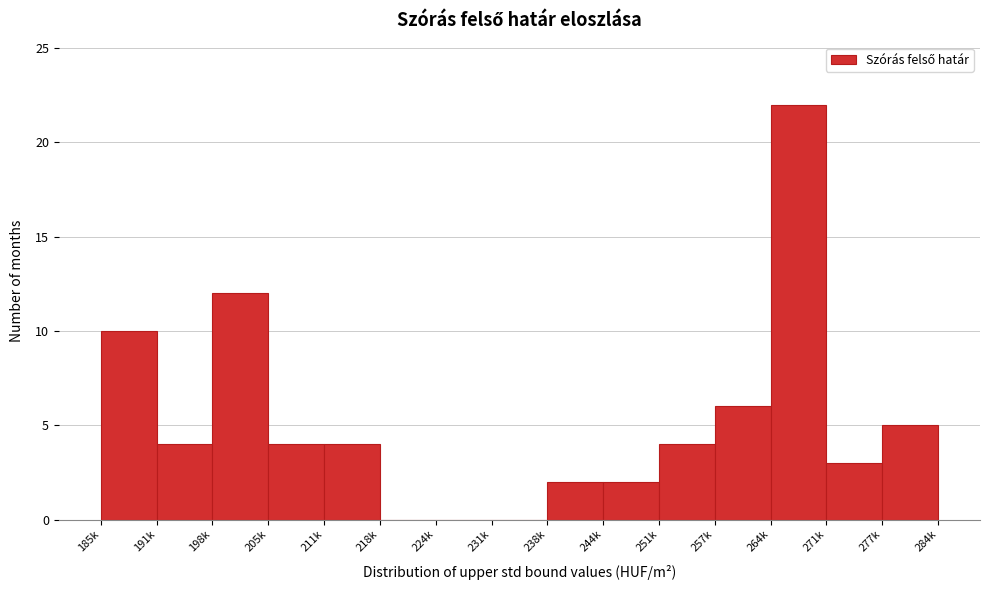

Reading left to right, what are all the values shown in this chart?

185k=10	191k=4	198k=12	205k=4	211k=4	218k=0	224k=0	231k=0	238k=2	244k=2	251k=4	257k=6	264k=22	271k=3	277k=5